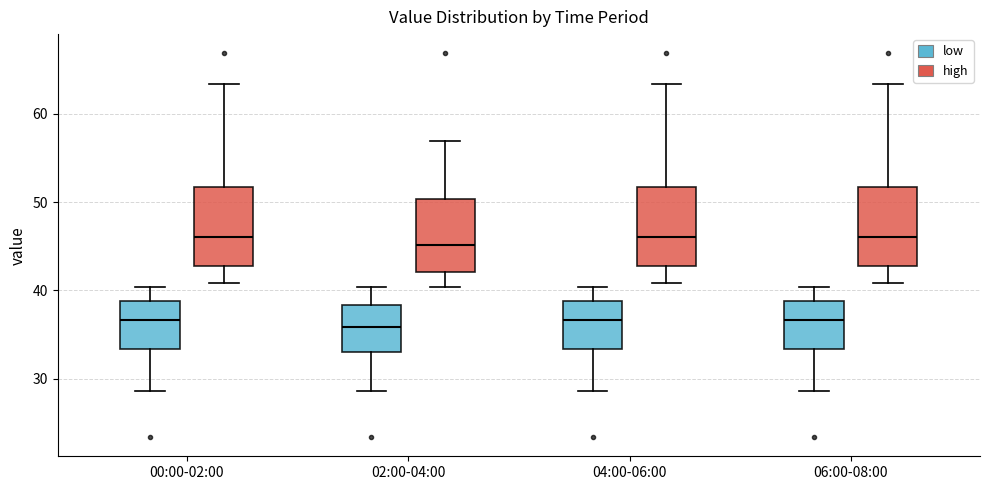

Where is the upper edge of the box for 06:00-08:00 (high) on the y-axis? The values are not printed on the chart, so give them approximately, as read against the axis.

52